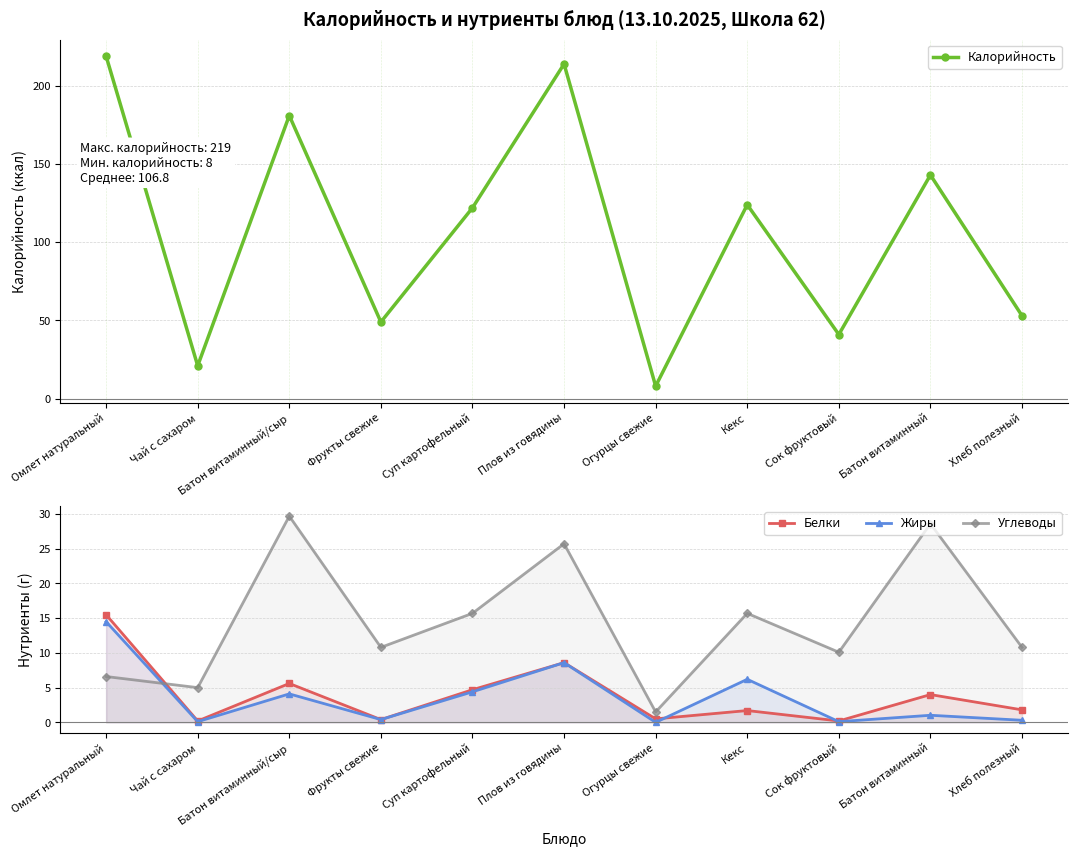

Which series has the widest spread of values?

Калорийность